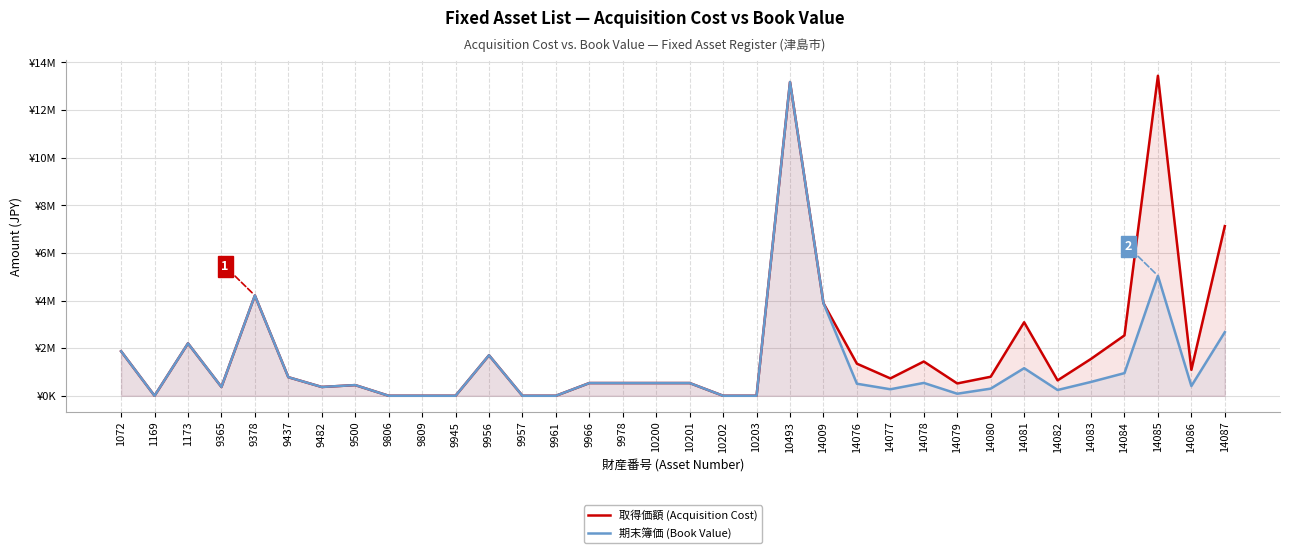

What are all the series names shown in the legend?

取得価額 (Acquisition Cost), 期末簿価 (Book Value)